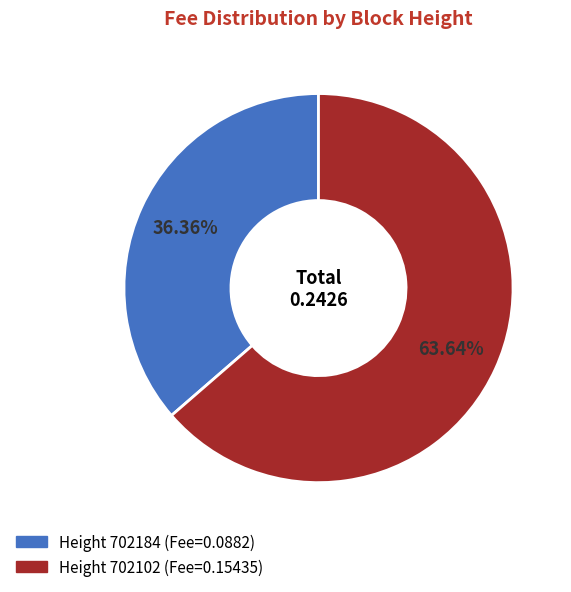

Is there any slice that represents more than half of the pie?

Yes